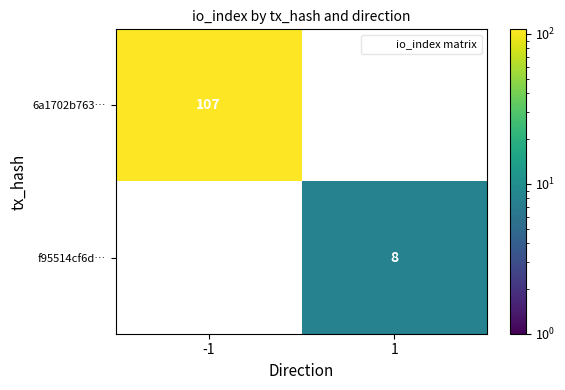

Rank the categories by 6a1702b763… value from highest to lowest.

-1, 1